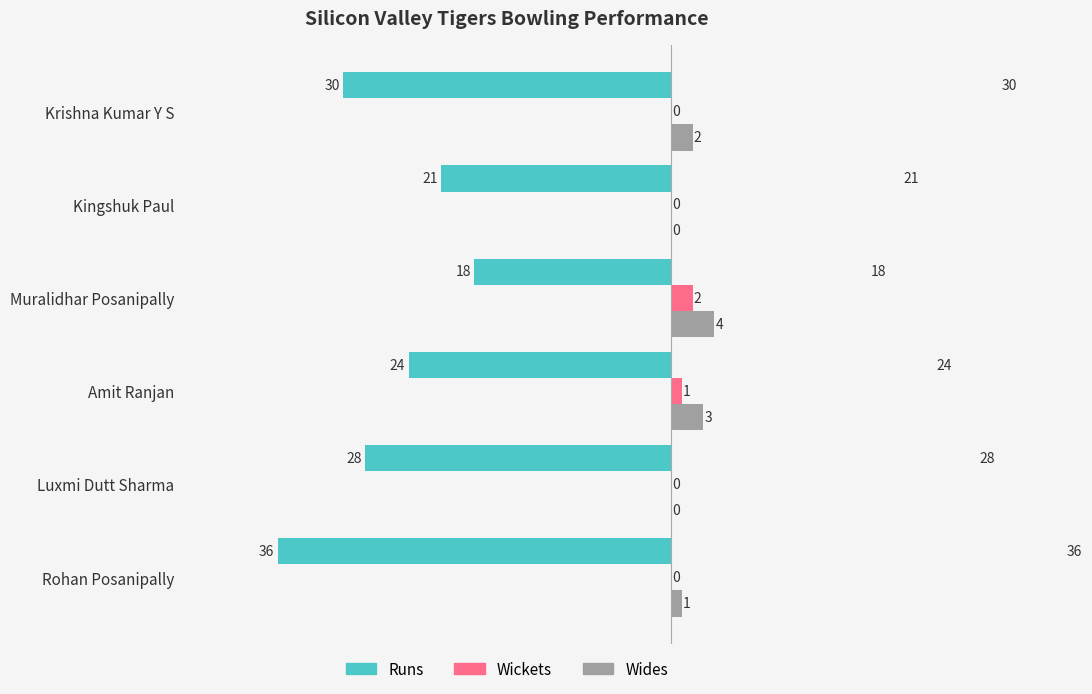

How many values in Wickets are above zero?

2